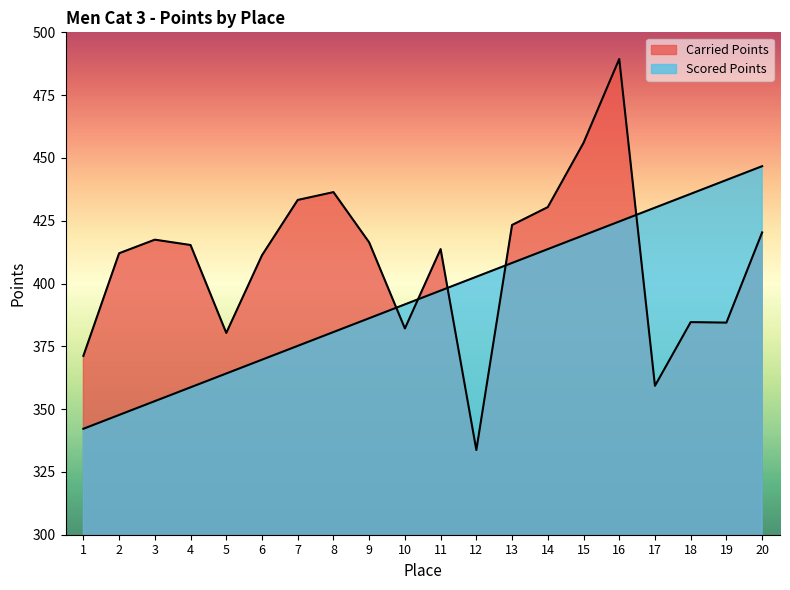

What are all the series names shown in the legend?

Carried Points, Scored Points